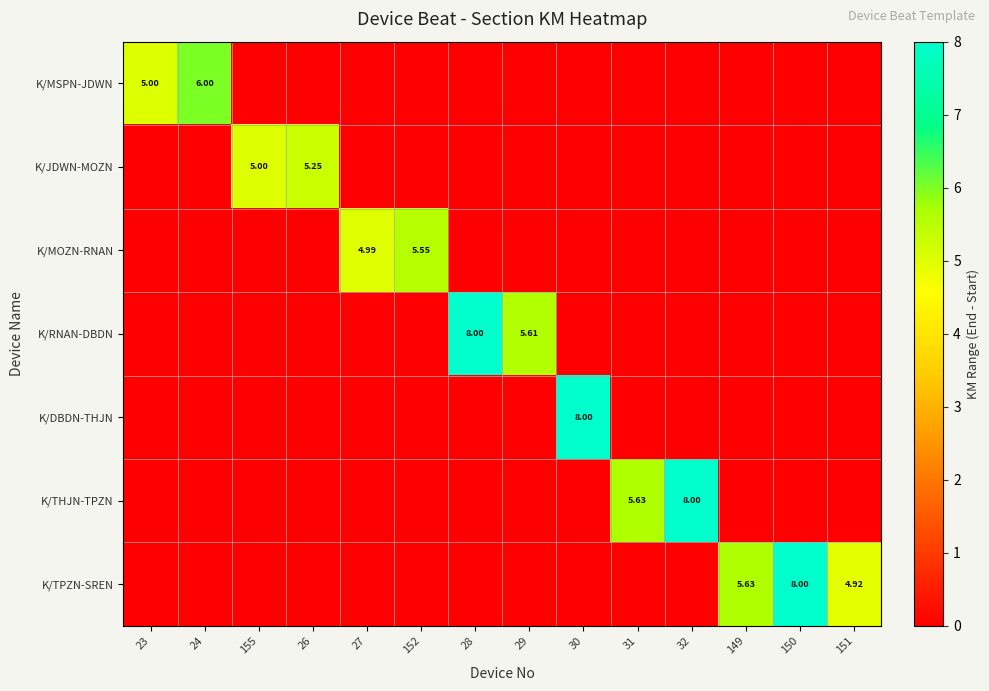

What is the highest value of the K/THJN-TPZN series?

8.0